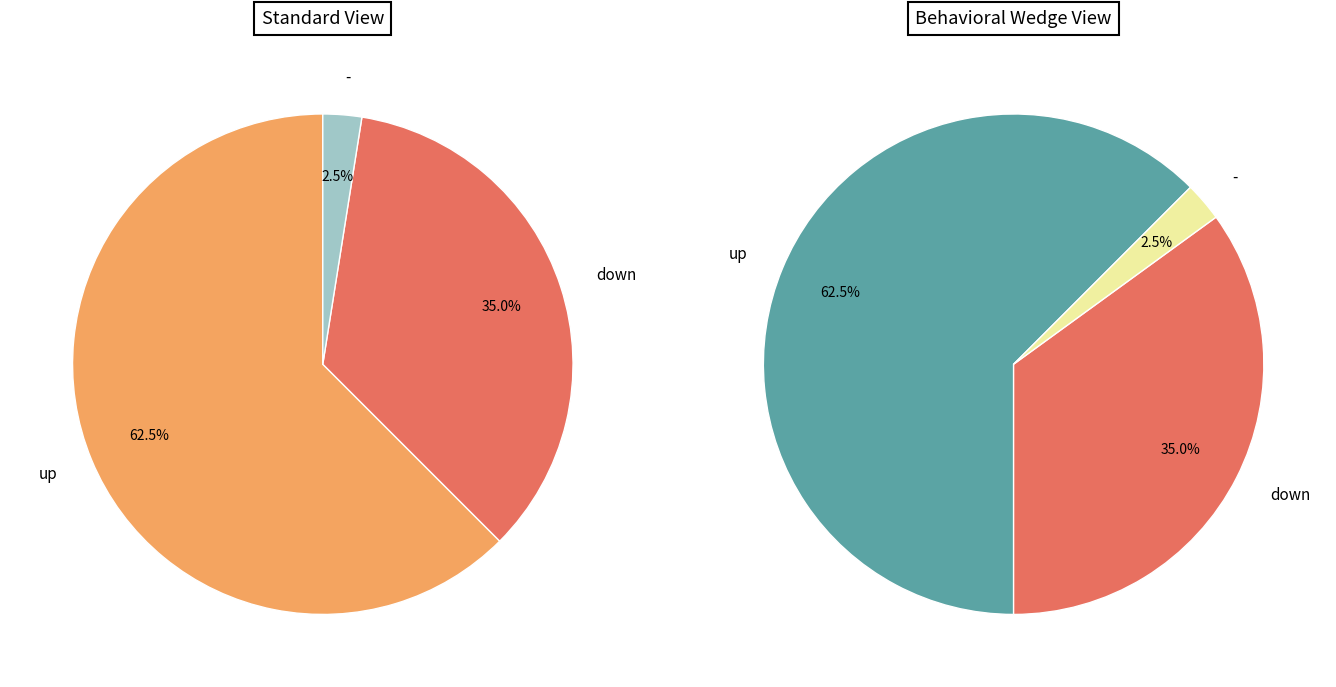

Do up and - together represent more than half of the pie?

Yes